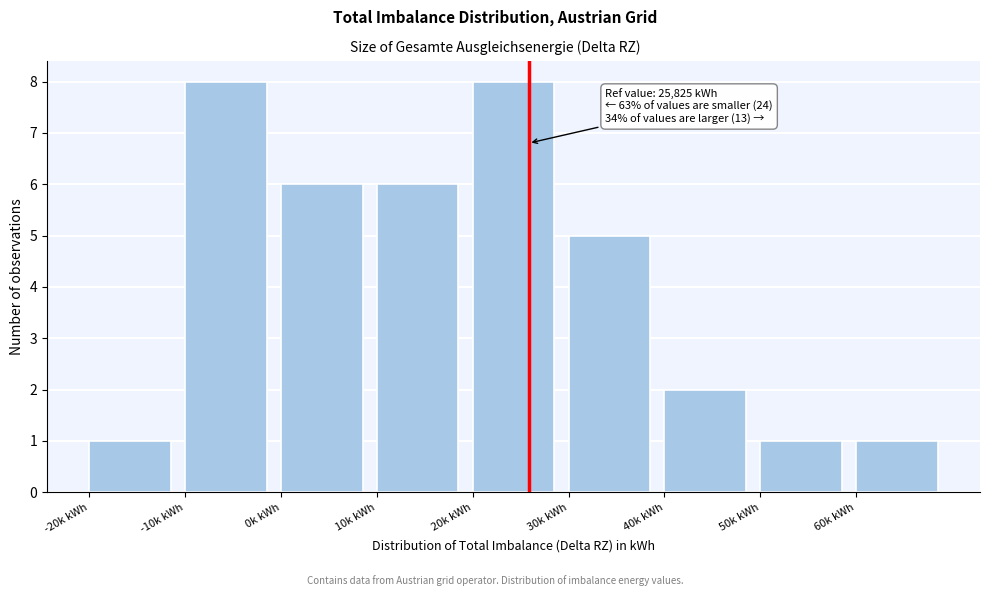

Reading left to right, extract all data points from this chart.

1	8	6	6	8	5	2	1	1